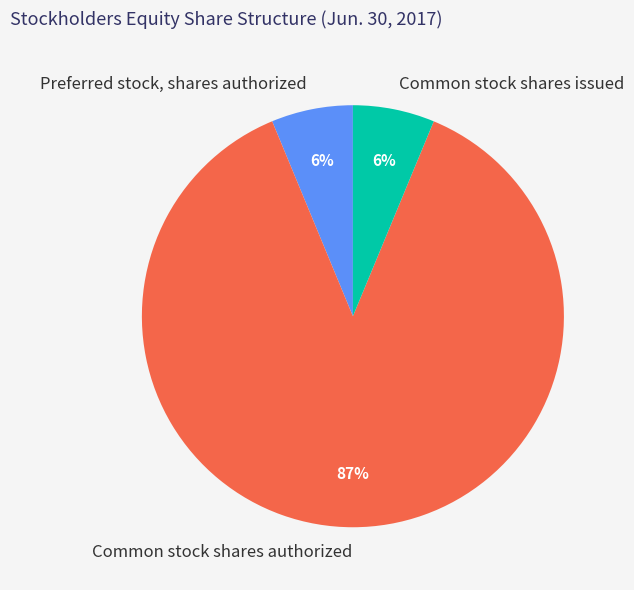

True or false: Common stock shares authorized accounts for 87% of the total.

True